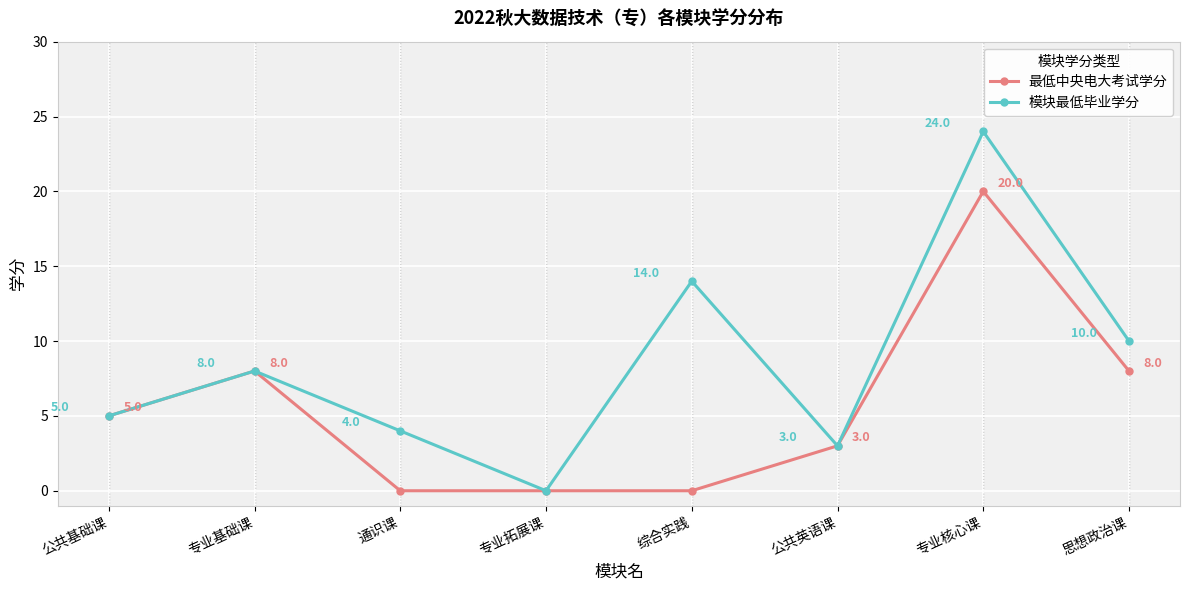

The value of 模块最低毕业学分 at 专业核心课 is 24. True or false?

True